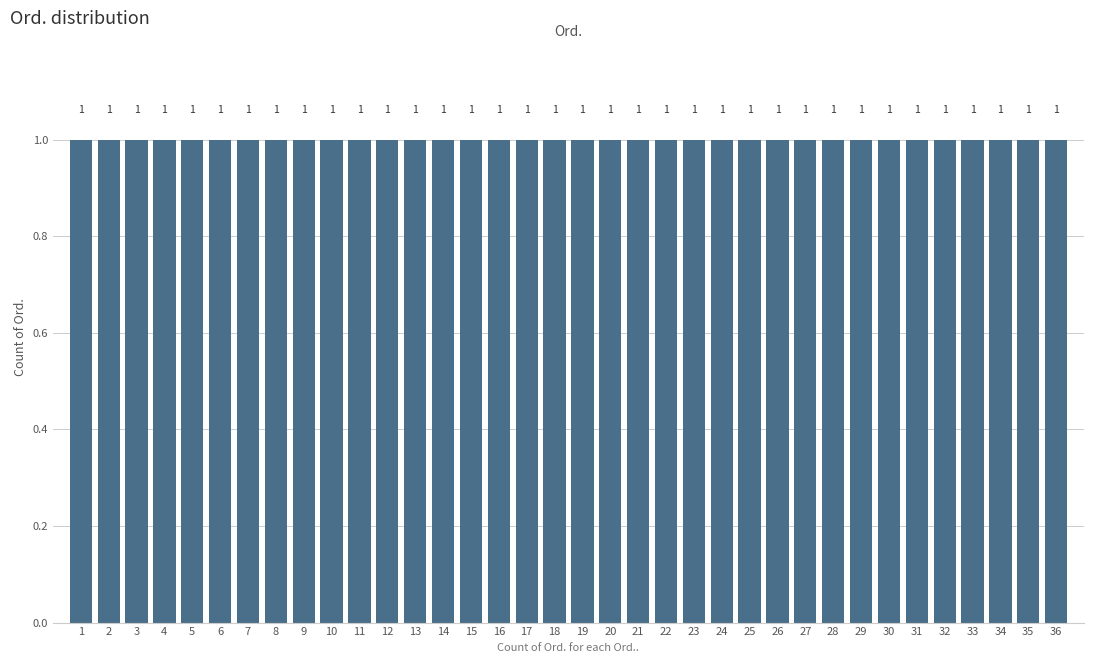

Reading left to right, transcribe this chart: for each bar, give the range it covers on the x-axis and its height.

0.5 to 1.5: 1
1.5 to 2.5: 1
2.5 to 3.5: 1
3.5 to 4.5: 1
4.5 to 5.5: 1
5.5 to 6.5: 1
6.5 to 7.5: 1
7.5 to 8.5: 1
8.5 to 9.5: 1
9.5 to 10.5: 1
10.5 to 11.5: 1
11.5 to 12.5: 1
12.5 to 13.5: 1
13.5 to 14.5: 1
14.5 to 15.5: 1
15.5 to 16.5: 1
16.5 to 17.5: 1
17.5 to 18.5: 1
18.5 to 19.5: 1
19.5 to 20.5: 1
20.5 to 21.5: 1
21.5 to 22.5: 1
22.5 to 23.5: 1
23.5 to 24.5: 1
24.5 to 25.5: 1
25.5 to 26.5: 1
26.5 to 27.5: 1
27.5 to 28.5: 1
28.5 to 29.5: 1
29.5 to 30.5: 1
30.5 to 31.5: 1
31.5 to 32.5: 1
32.5 to 33.5: 1
33.5 to 34.5: 1
34.5 to 35.5: 1
35.5 to 36.5: 1